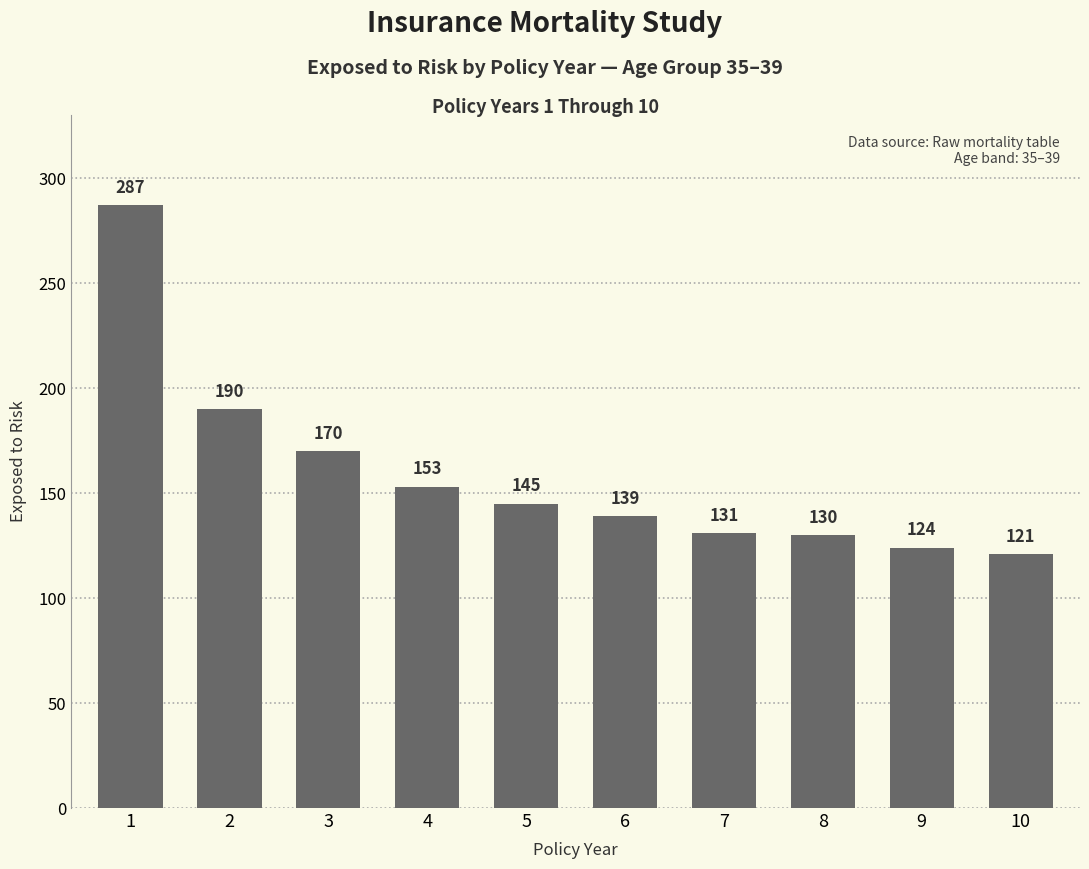

How many data points are less than 145?

5